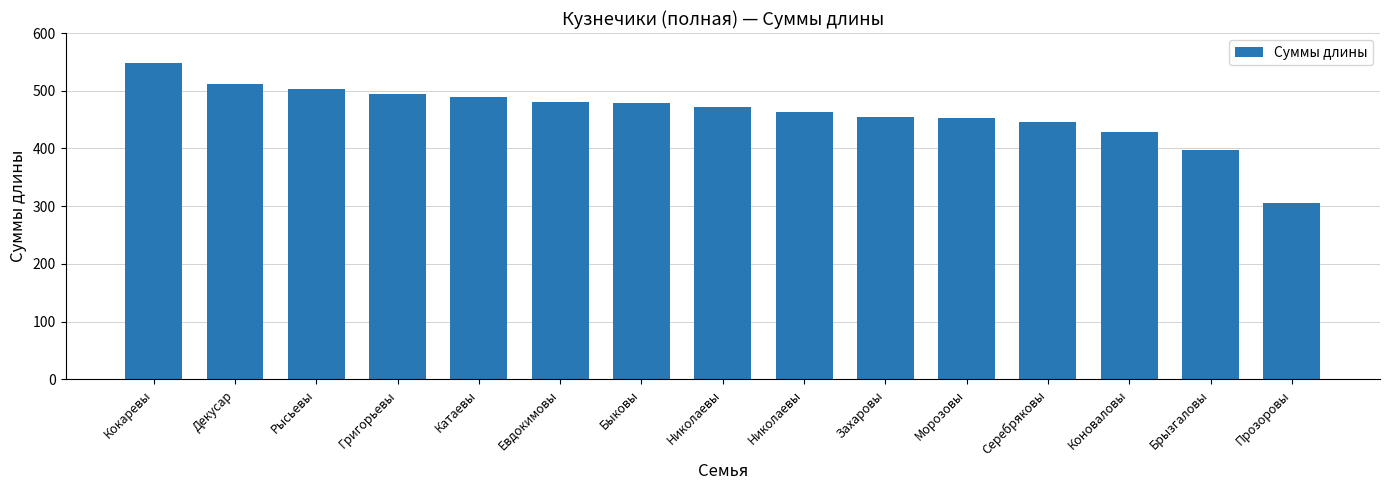

What is the label of the 13th bar from the left?

Коноваловы